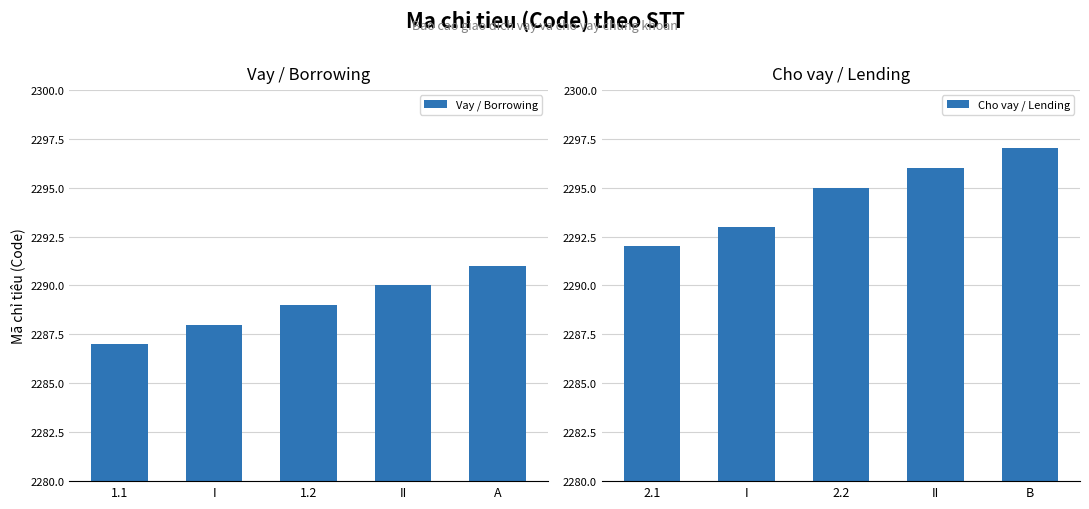

What is the label of the 4th bar from the right?

I